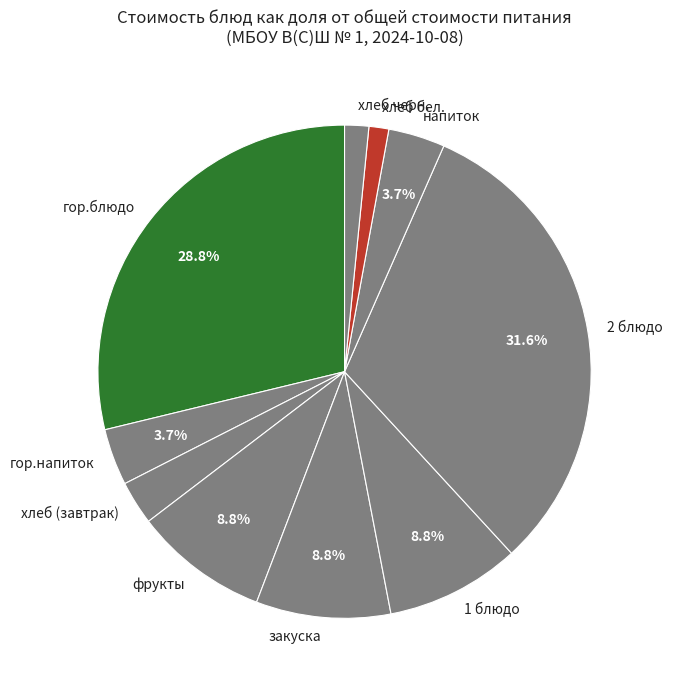

How many slices are in this pie chart?

10